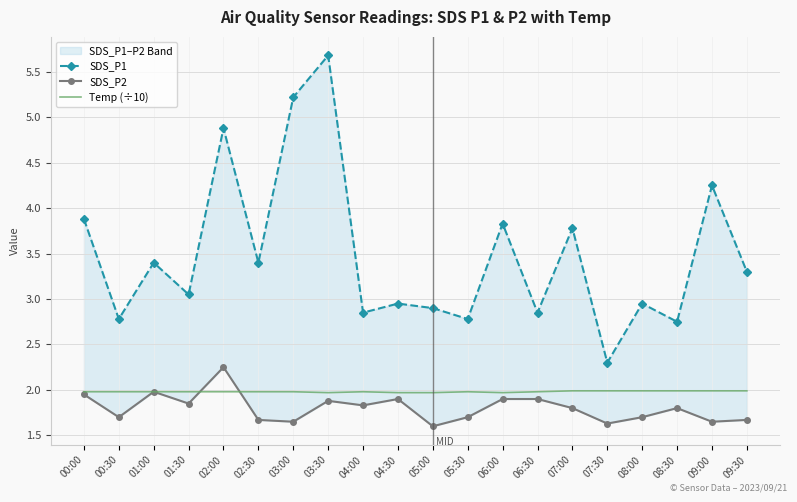

Reading right to left, what are all the values shown in this chart?

SDS_P1: 09:30=3.3	09:00=4.2	08:30=2.8	08:00=3.0	07:30=2.3	07:00=3.8	06:30=2.9	06:00=3.8	05:30=2.8	05:00=2.9	04:30=3.0	04:00=2.9	03:30=5.7	03:00=5.2	02:30=3.4	02:00=4.9	01:30=3.0	01:00=3.4	00:30=2.8	00:00=3.9
SDS_P2: 09:30=1.7	09:00=1.6	08:30=1.8	08:00=1.7	07:30=1.6	07:00=1.8	06:30=1.9	06:00=1.9	05:30=1.7	05:00=1.6	04:30=1.9	04:00=1.8	03:30=1.9	03:00=1.6	02:30=1.7	02:00=2.2	01:30=1.9	01:00=2.0	00:30=1.7	00:00=1.9
Temp (÷10): 09:30=2.0	09:00=2.0	08:30=2.0	08:00=2.0	07:30=2.0	07:00=2.0	06:30=2.0	06:00=2.0	05:30=2.0	05:00=2.0	04:30=2.0	04:00=2.0	03:30=2.0	03:00=2.0	02:30=2.0	02:00=2.0	01:30=2.0	01:00=2.0	00:30=2.0	00:00=2.0